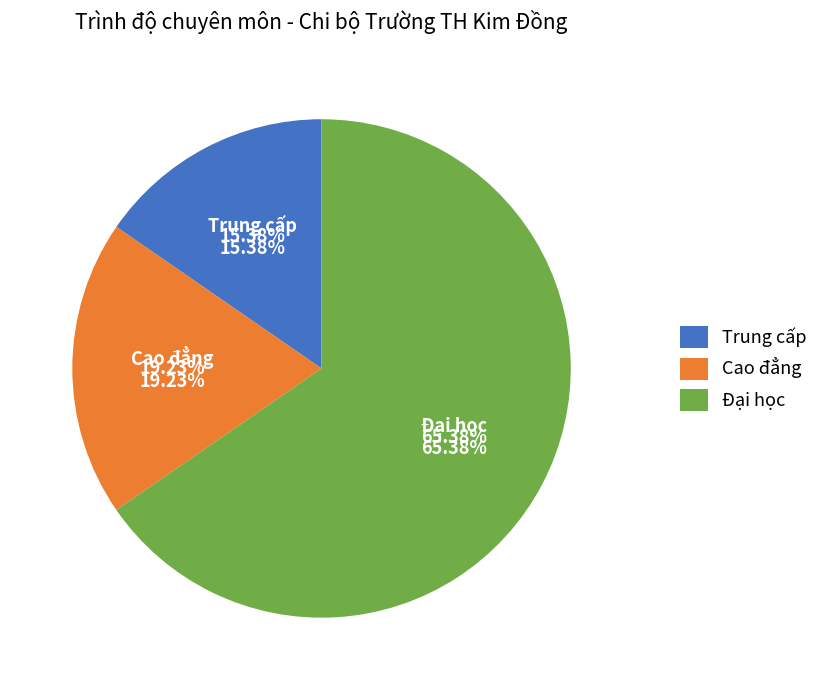

Combined, what portion of the pie is Cao đẳng and Đại học?

84.6%